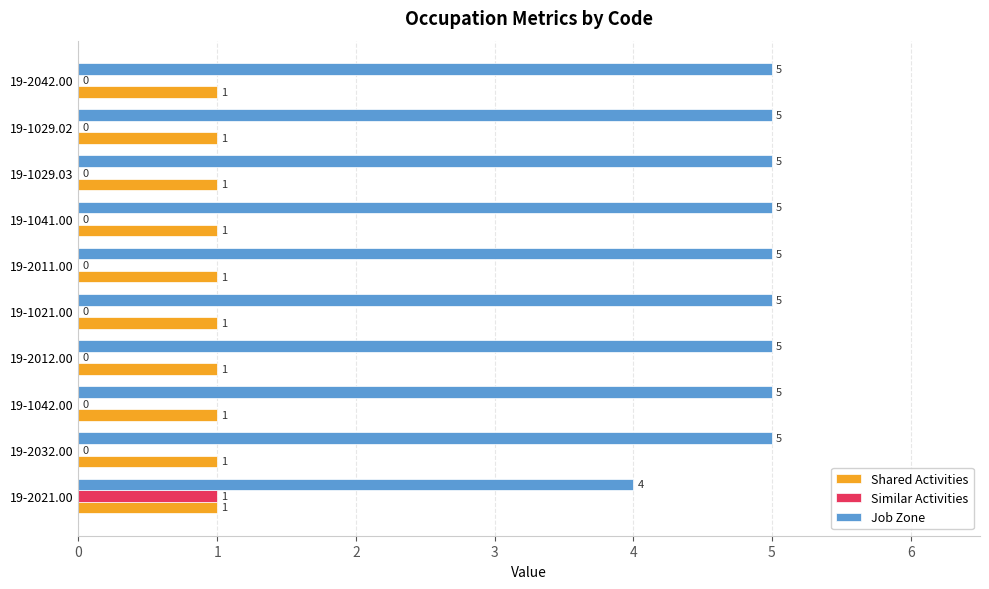

How many series are shown in this chart?

3